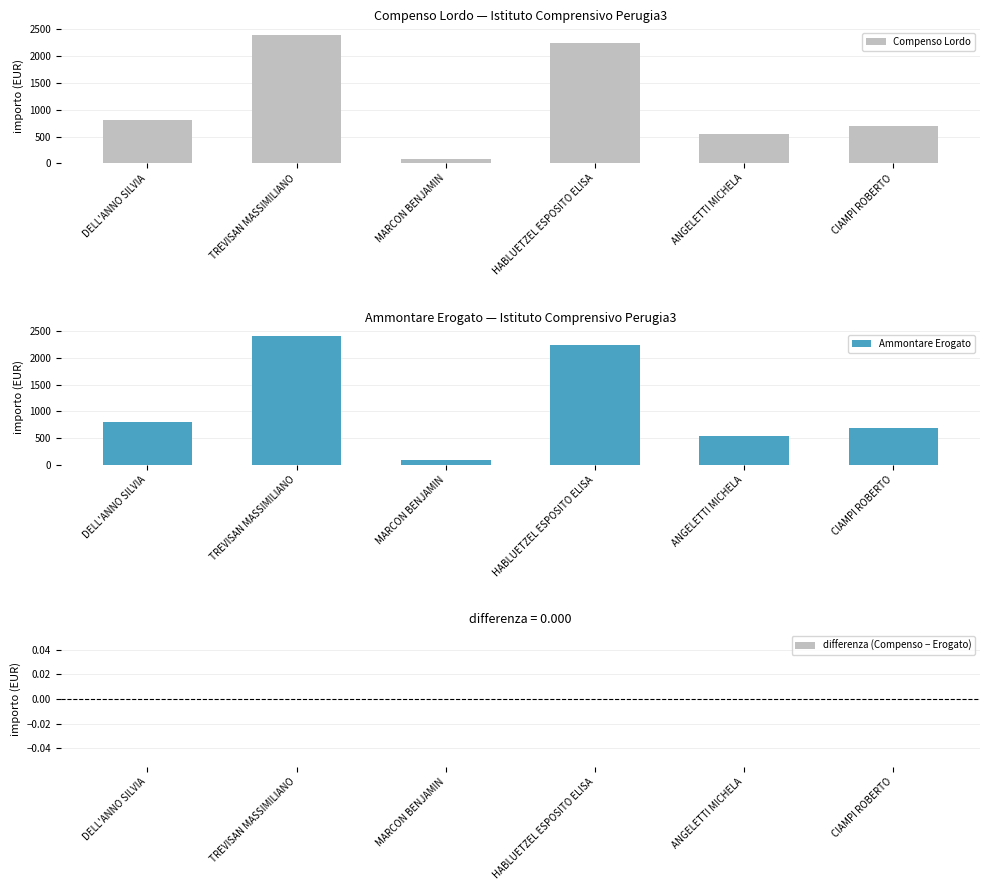

Where does the Compenso Lordo series first go above 800?

TREVISAN MASSIMILIANO